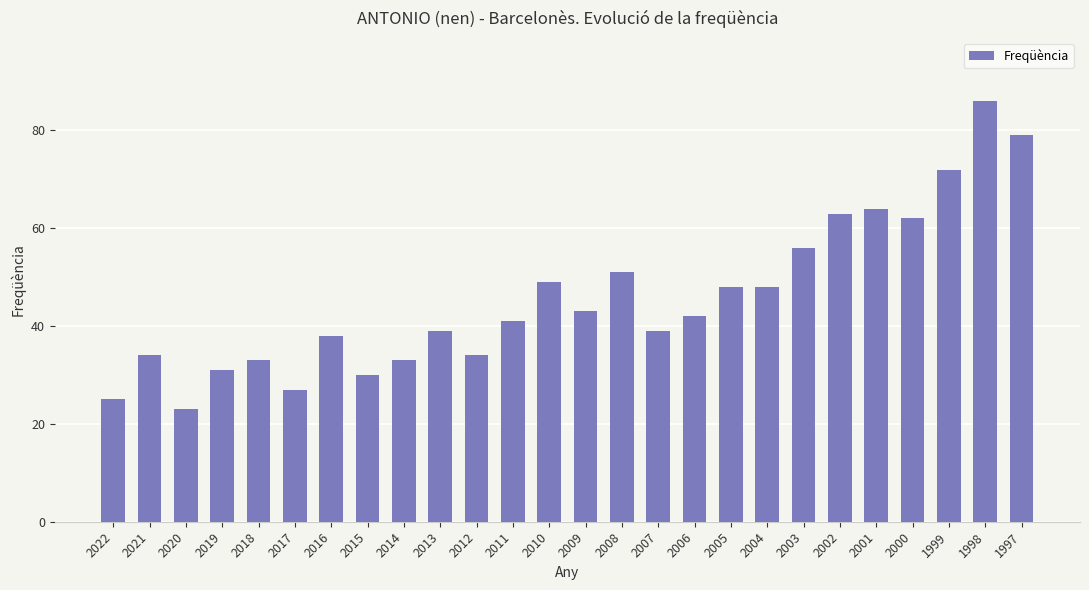

Approximately how many times larger is the value at 2014 compared to 2005?

0.7